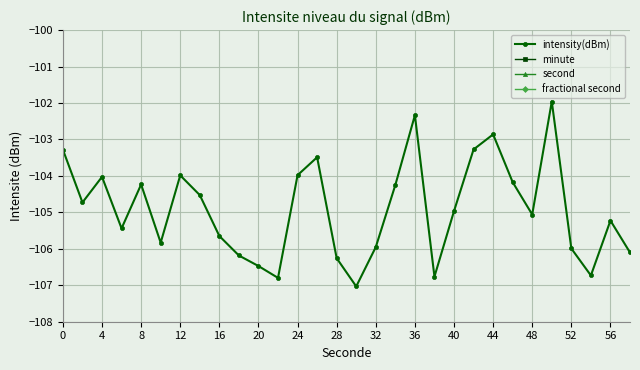

What is the maximum value for intensity(dBm)?

-102.0